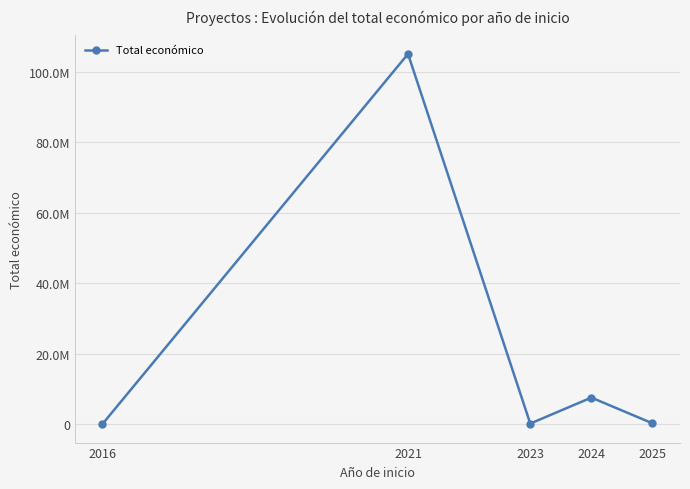

At which label is the value closest to 52501100?

2024